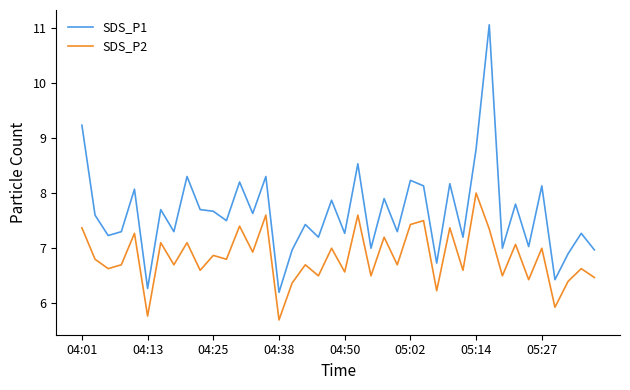

Which series has the largest total across all categories?

SDS_P1